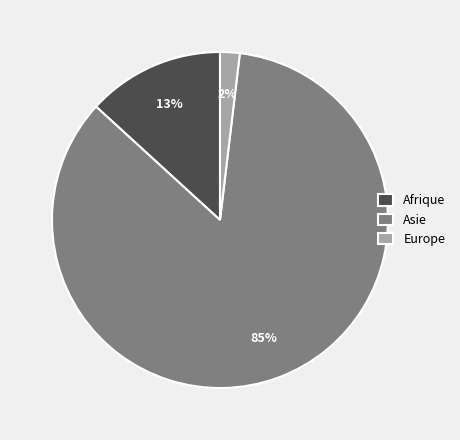

Which has a higher value, Afrique or Asie?

Asie